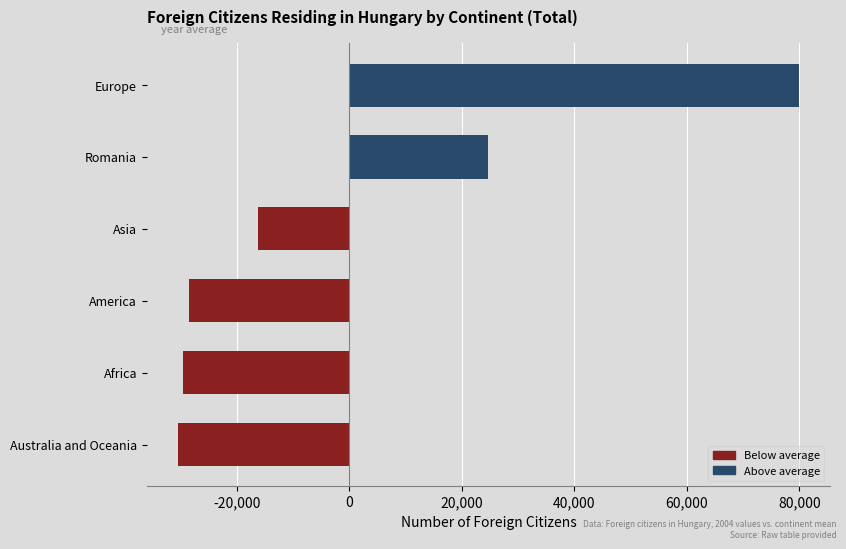

Reading bottom to top, list all the values displayed in this chart.

-30475.2	-29509.2	-28429.2	-16249.2	24711.8	79950.8